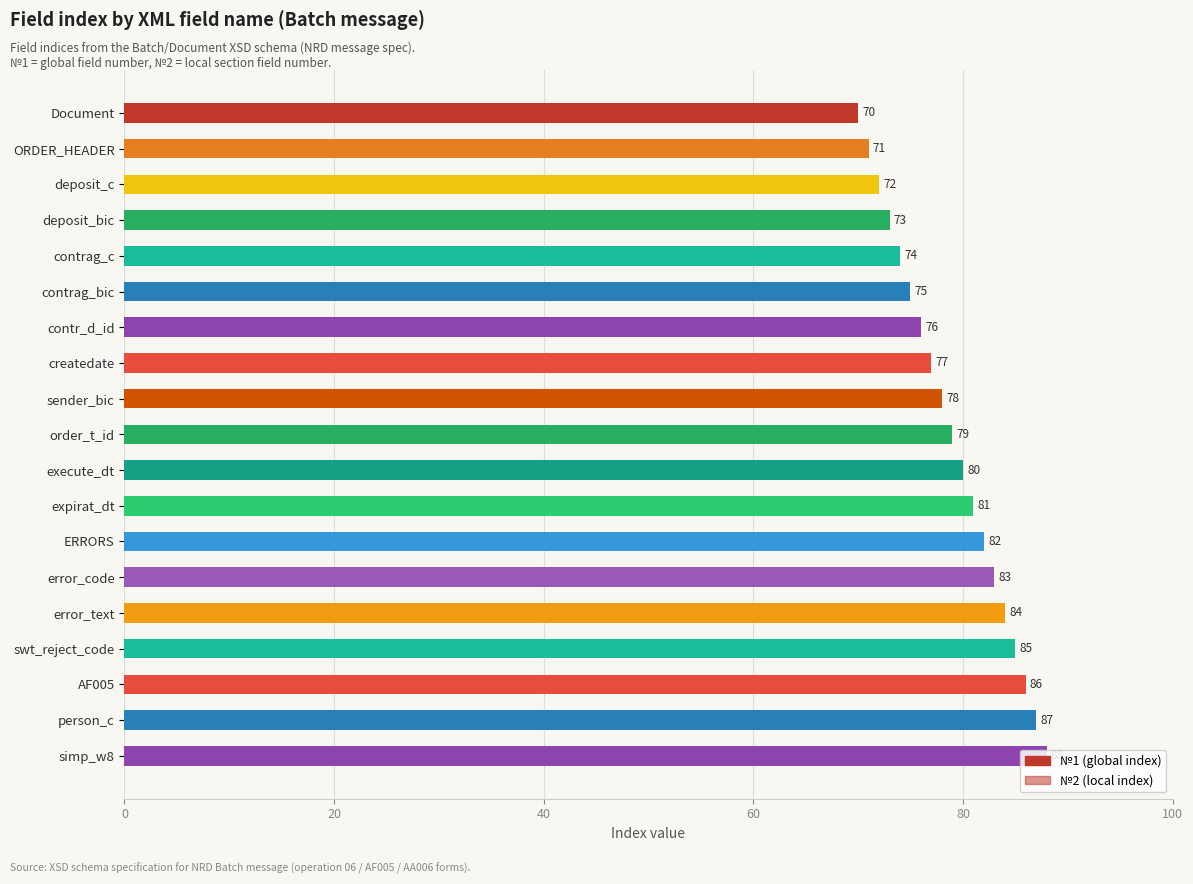

What are all the series names shown in the legend?

№1 (global index), №2 (local index)